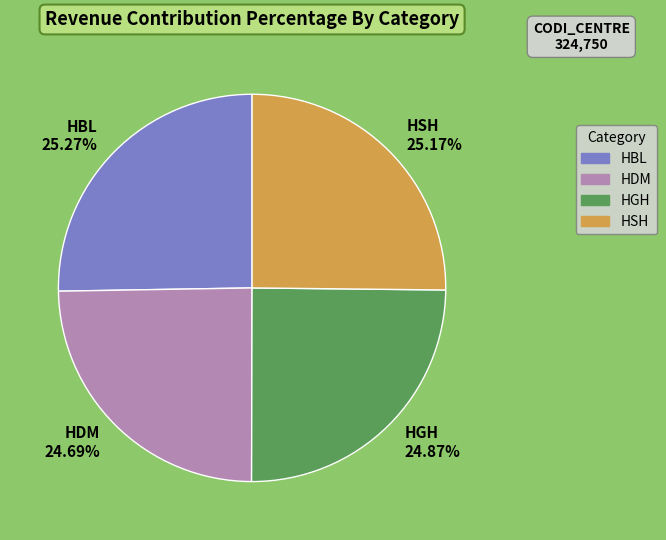

Count the number of slices in the pie.

4